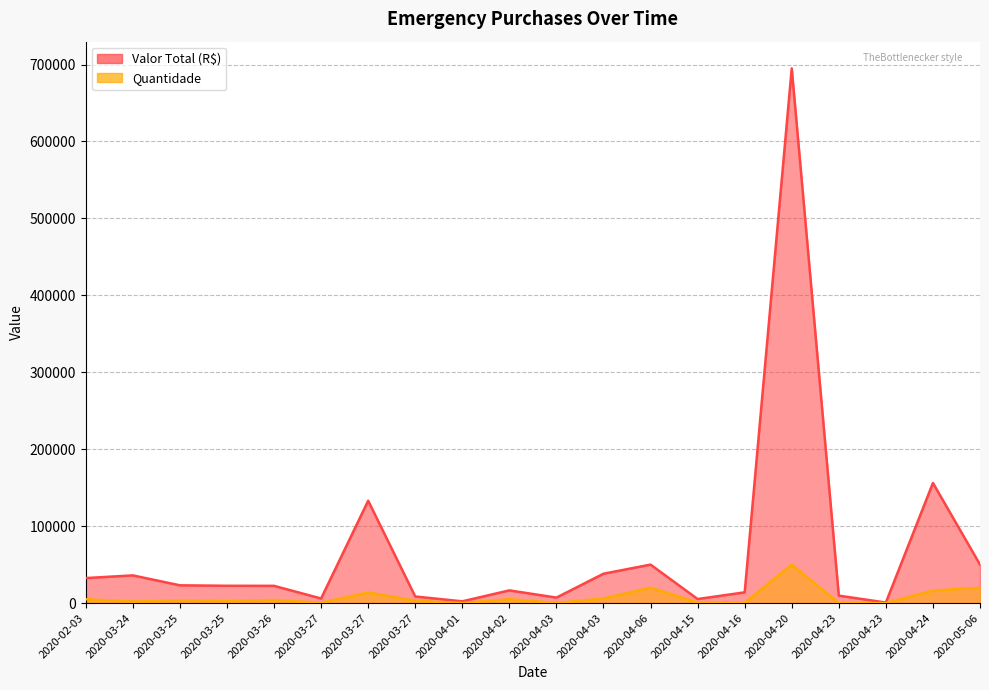

Rank the series by their average value, from highest to lowest.

Valor Total (R$), Quantidade